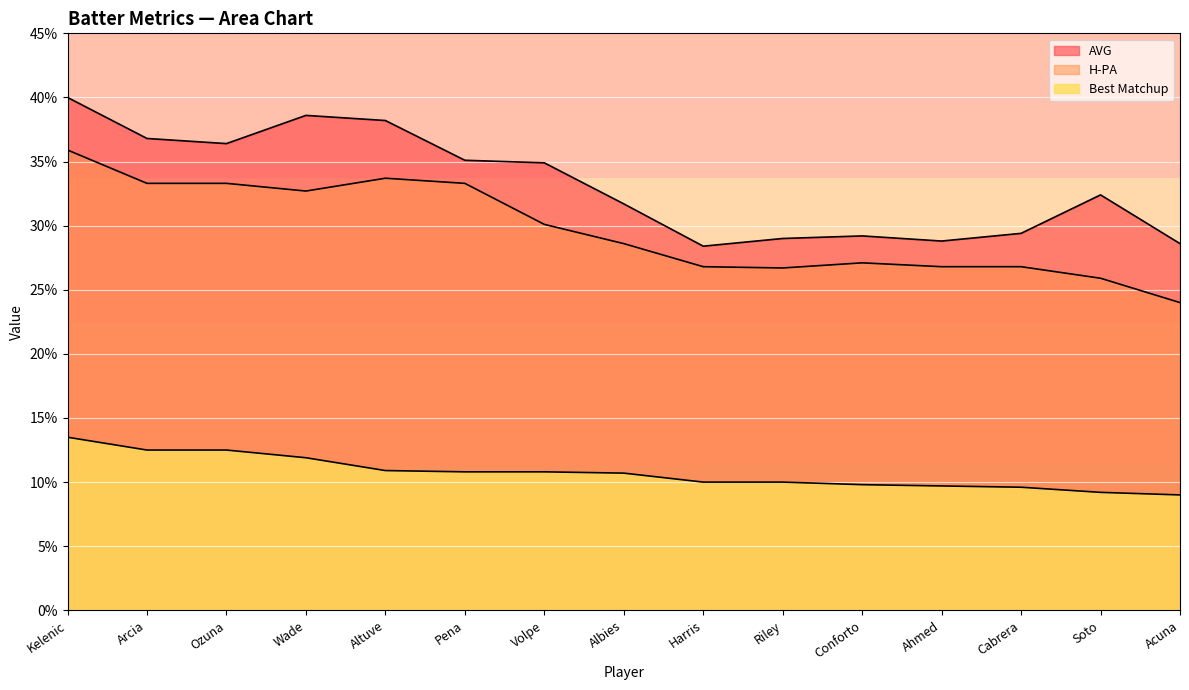

What is the minimum value for H-PA?

0.2